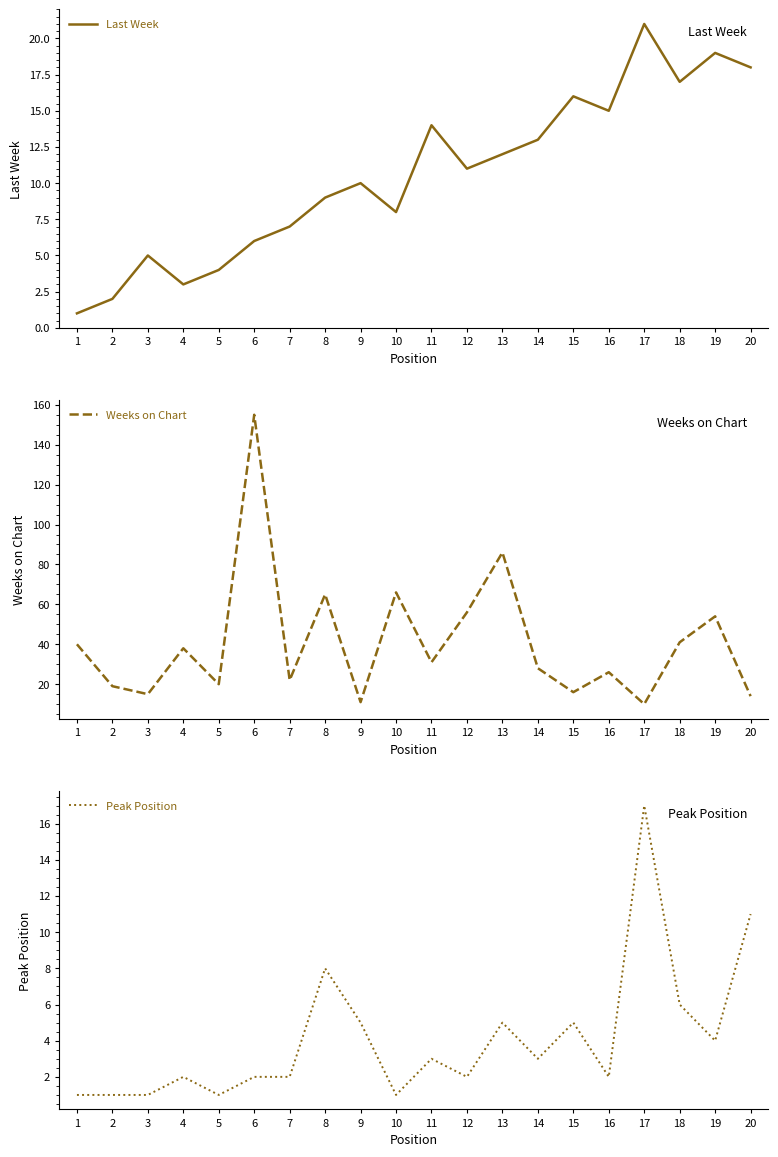

True or false: Last Week and Peak Position cross at least once.

False